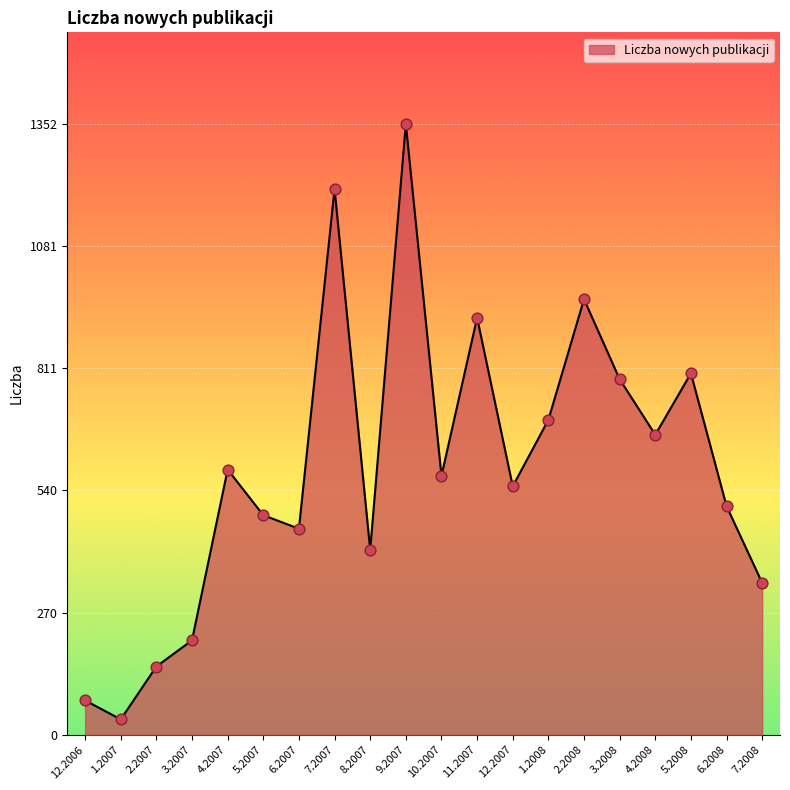

Between 1.2008 and 12.2006, which is larger?

1.2008